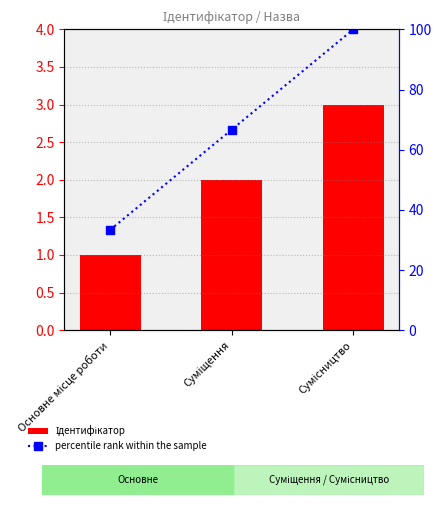

True or false: Ідентифікатор has a value of 1.0 at Основне місце роботи.

True